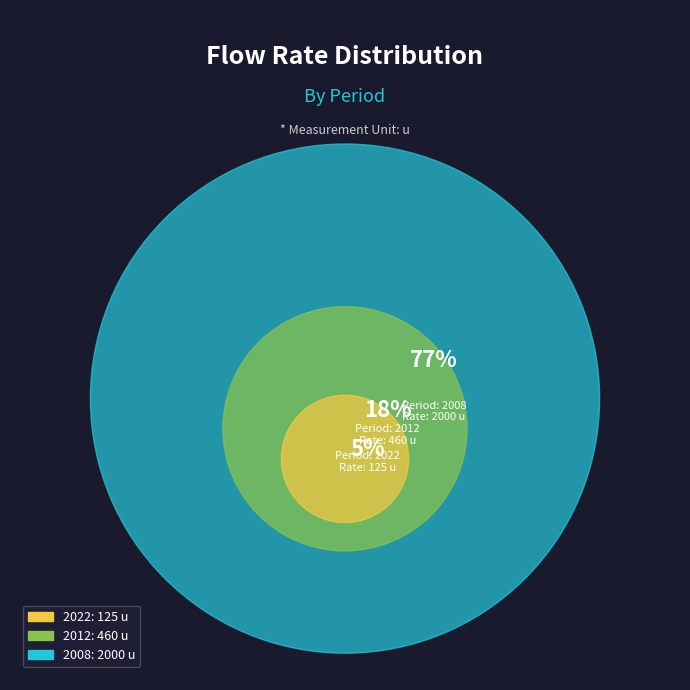

Which category accounts for the majority?

2008